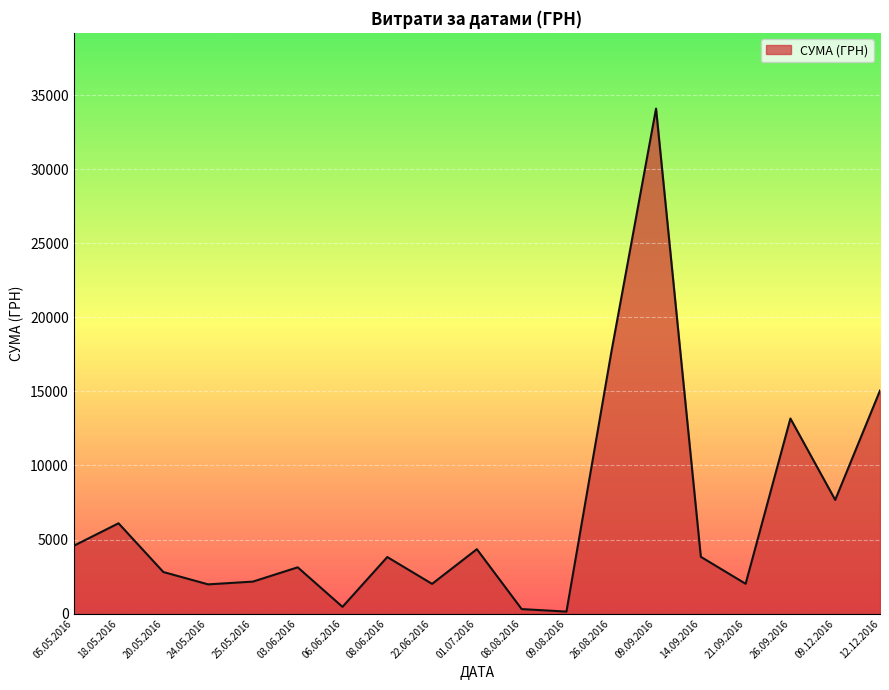

True or false: the data has more than 2 interior local peaks.

True